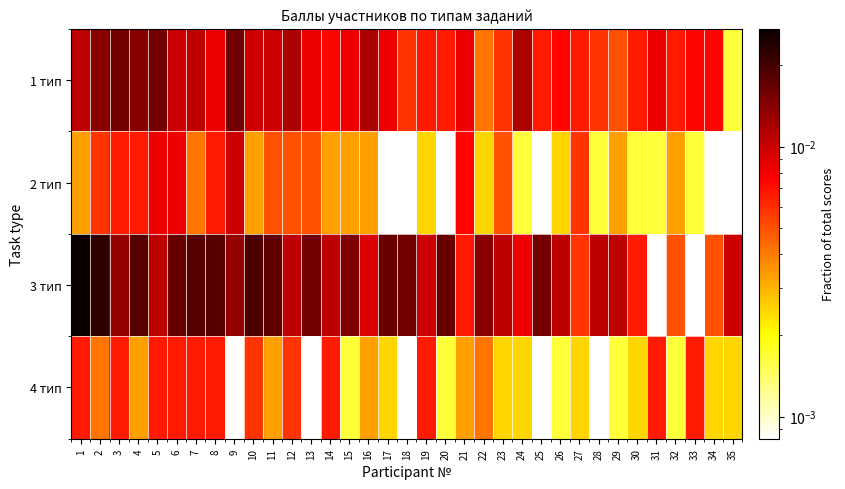

At which category is the sum across all series the highest?

1